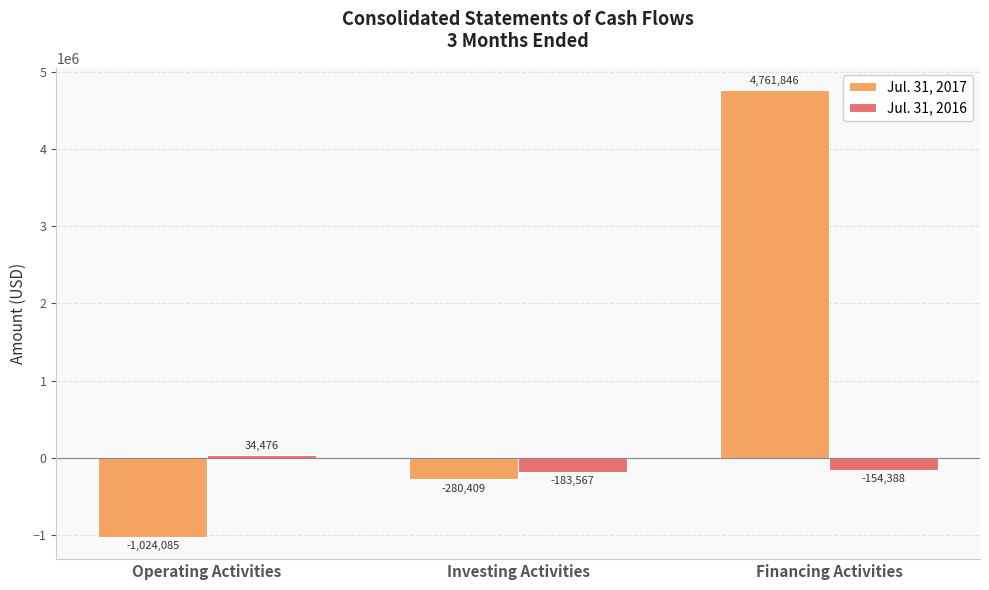

List the series in order of their peak value, lowest first.

Jul. 31, 2016, Jul. 31, 2017